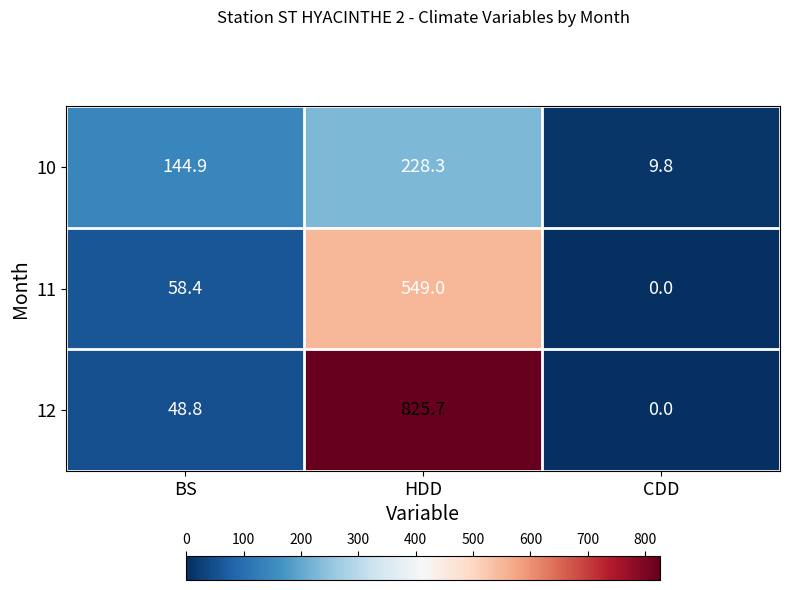

Which series changed the most between HDD and CDD?

12